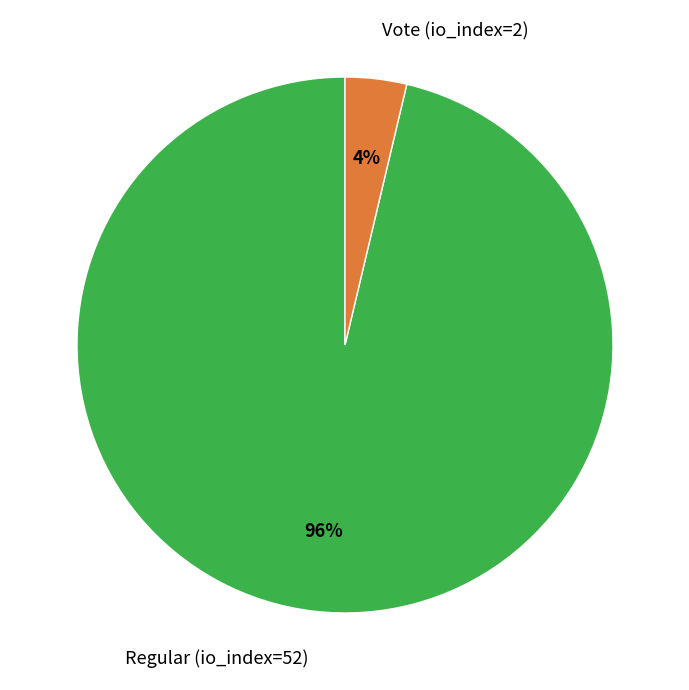

Does Regular (io_index=52) account for over 50% of the chart?

Yes